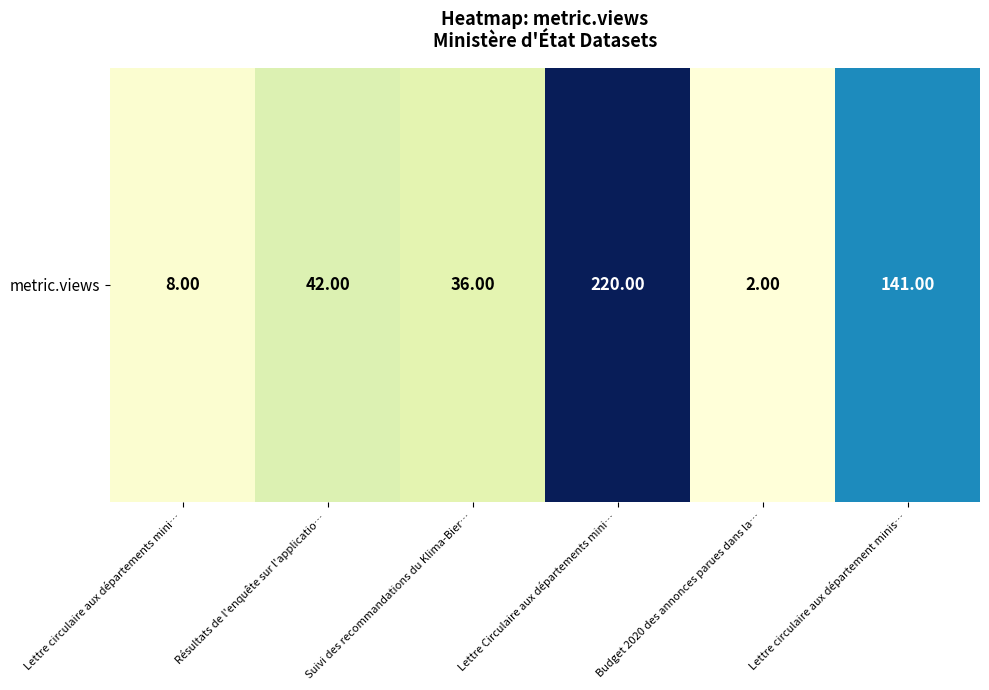

What is the minimum value shown in the chart?

2